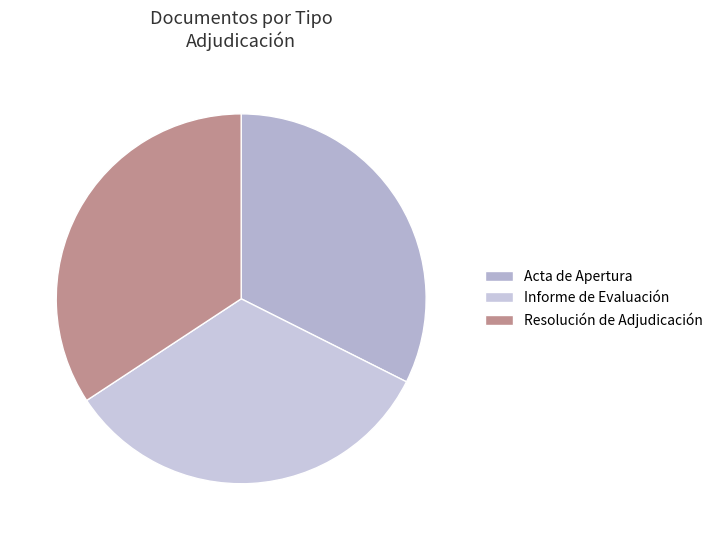

What percentage do Resolución de Adjudicación and Informe de Evaluación together represent?

67.6%